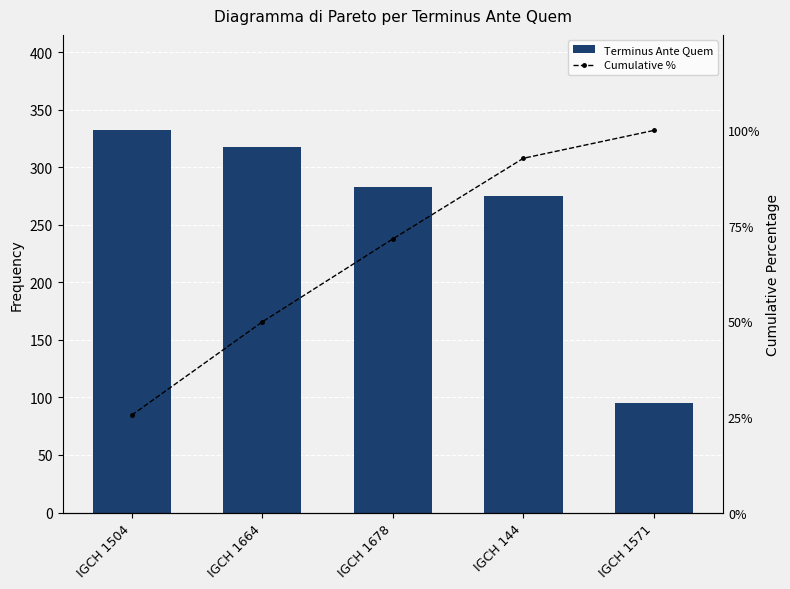

Which has a higher value, IGCH 1571 or IGCH 144?

IGCH 144